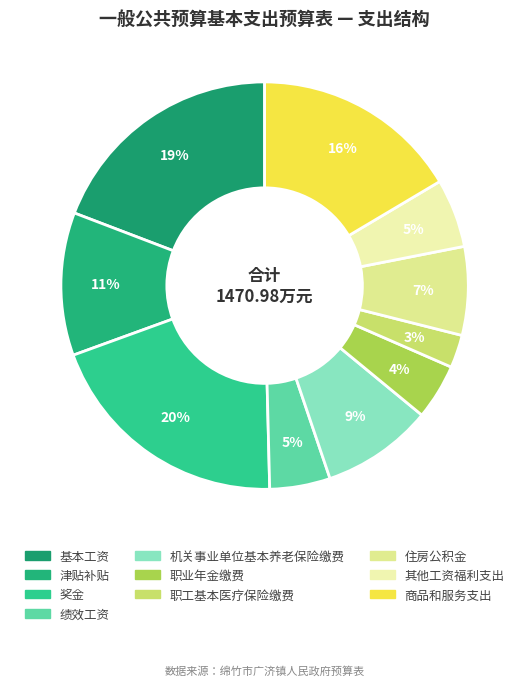

How many segments does this pie chart have?

10